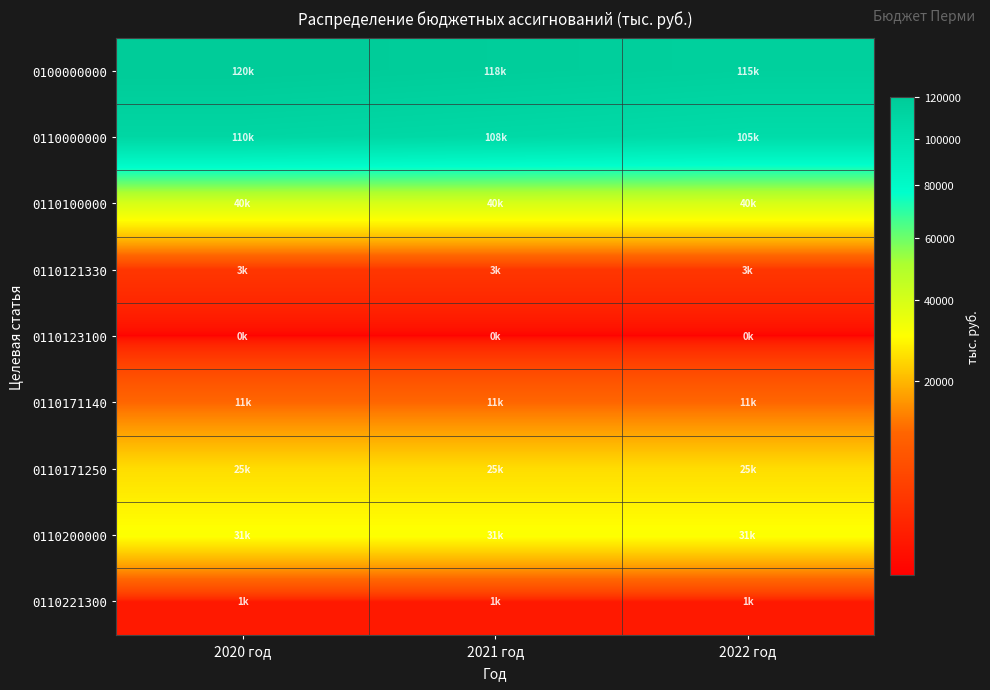

Which category has the highest value across all series?

2020 год